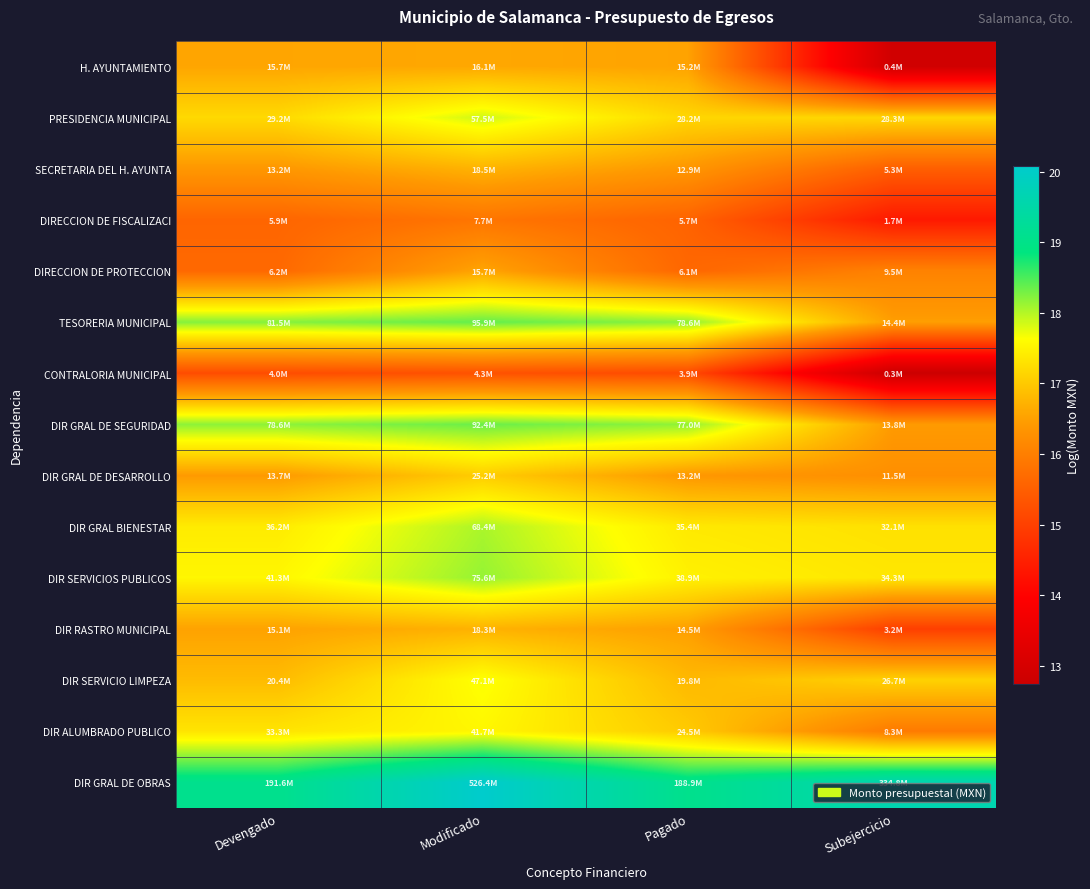

Rank the series at Pagado from lowest to highest value.

CONTRALORIA MUNICIPAL, DIRECCION DE FISCALIZACI, DIRECCION DE PROTECCION, SECRETARIA DEL H. AYUNTA, DIR GRAL DE DESARROLLO, DIR RASTRO MUNICIPAL, H. AYUNTAMIENTO, DIR SERVICIO LIMPEZA, DIR ALUMBRADO PUBLICO, PRESIDENCIA MUNICIPAL, DIR GRAL BIENESTAR, DIR SERVICIOS PUBLICOS, DIR GRAL DE SEGURIDAD, TESORERIA MUNICIPAL, DIR GRAL DE OBRAS